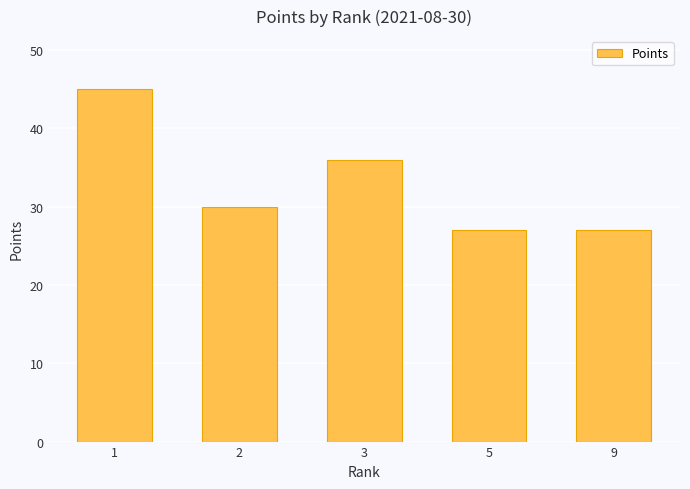

What is the maximum value shown in the chart?

45